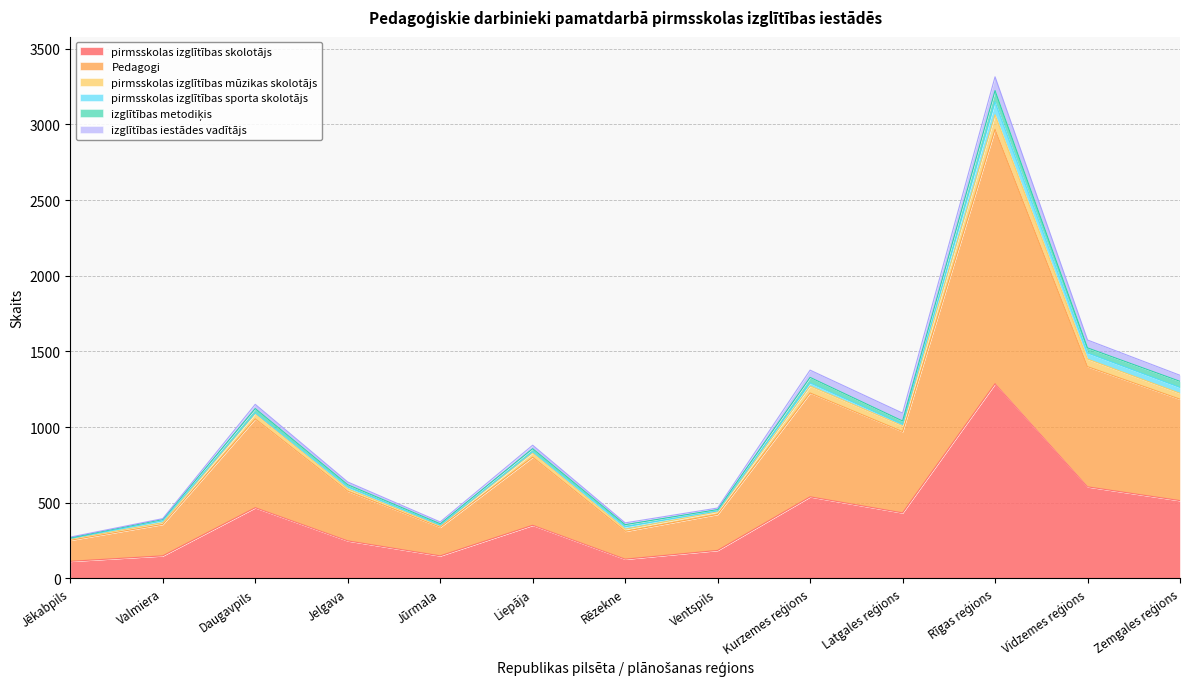

What is the lowest value of the pirmsskolas izglītības skolotājs series?

113